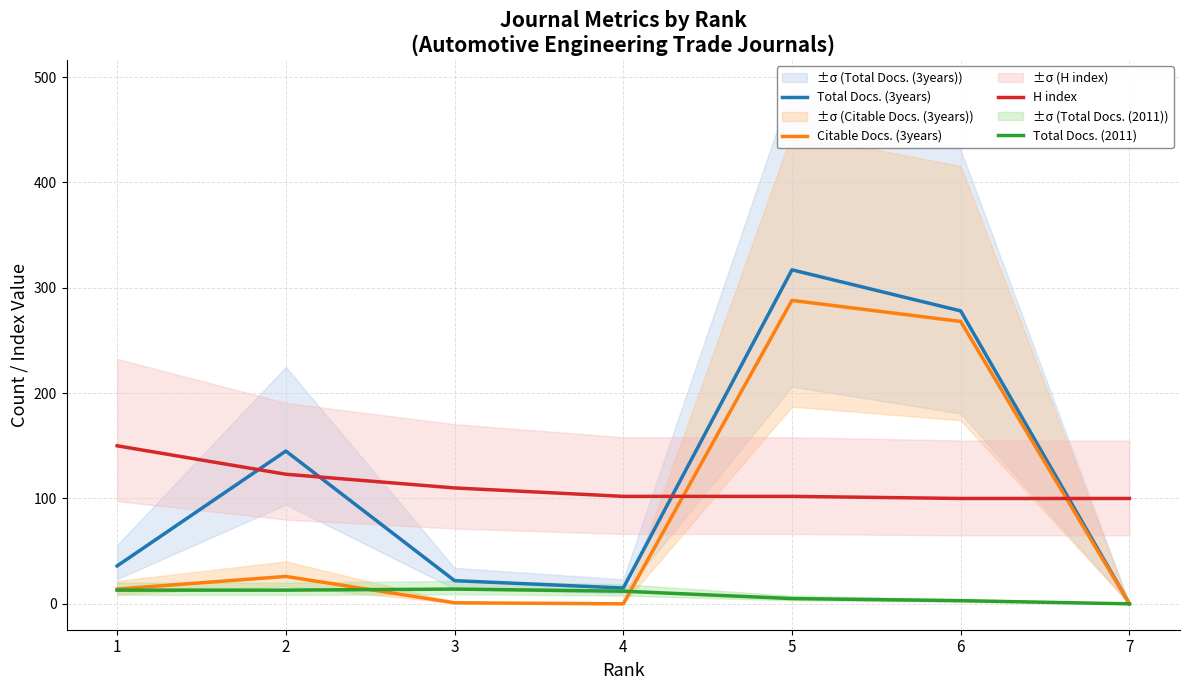

Reading left to right, list all the values displayed in this chart.

Total Docs. (3years): 1=36	2=145	3=22	4=15	5=317	6=278	7=0
Citable Docs. (3years): 1=14	2=26	3=1	4=0	5=288	6=268	7=0
H index: 1=150	2=123	3=110	4=102	5=102	6=100	7=100
Total Docs. (2011): 1=13	2=13	3=14	4=12	5=5	6=3	7=0